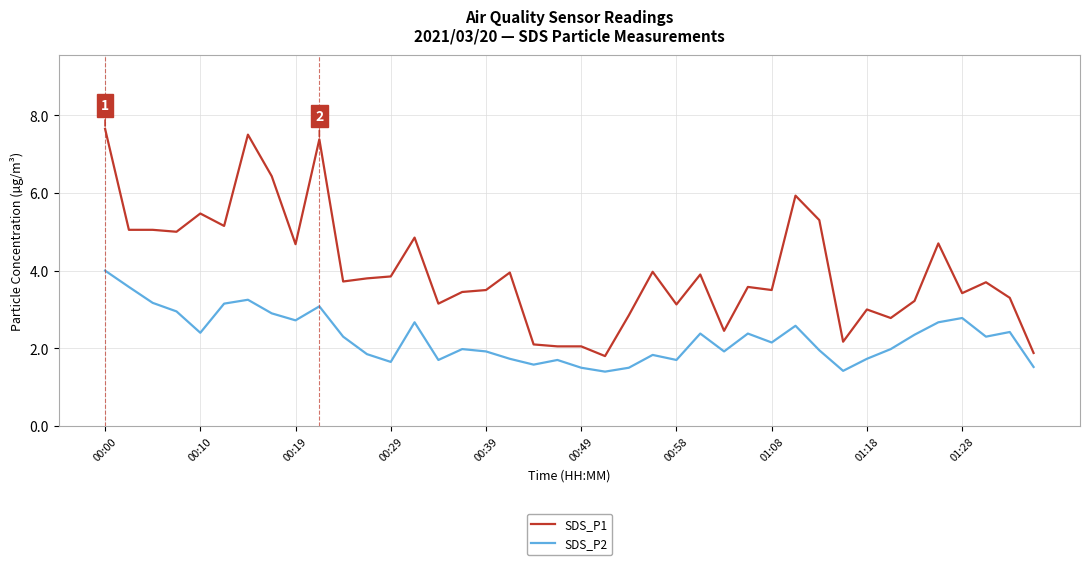

What is the lowest value of the SDS_P2 series?

1.4